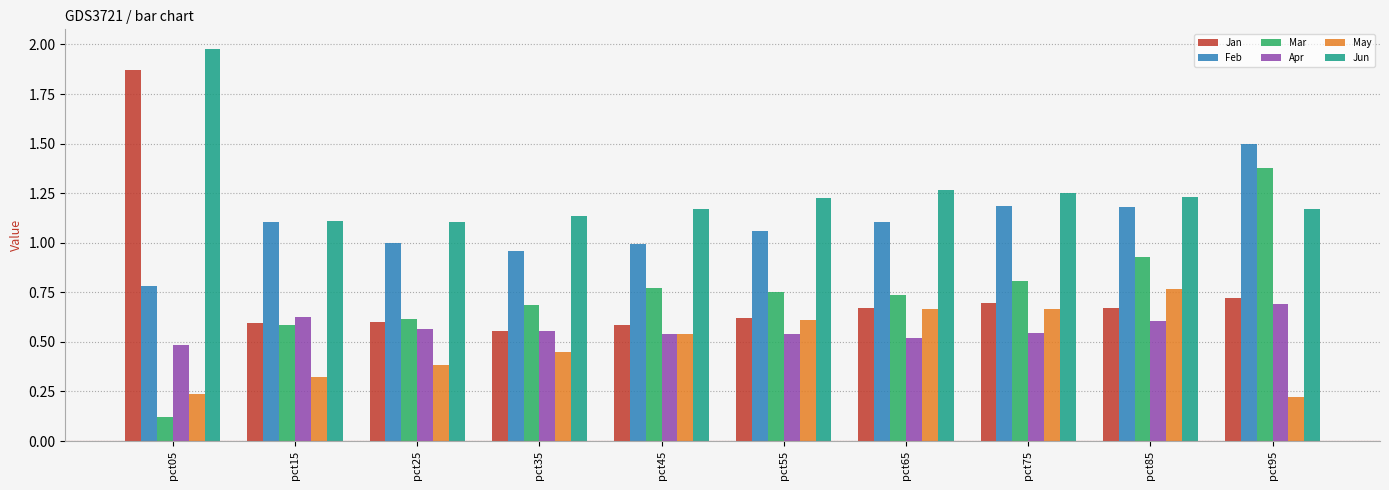

What are all the series names shown in the legend?

Jan, Feb, Mar, Apr, May, Jun